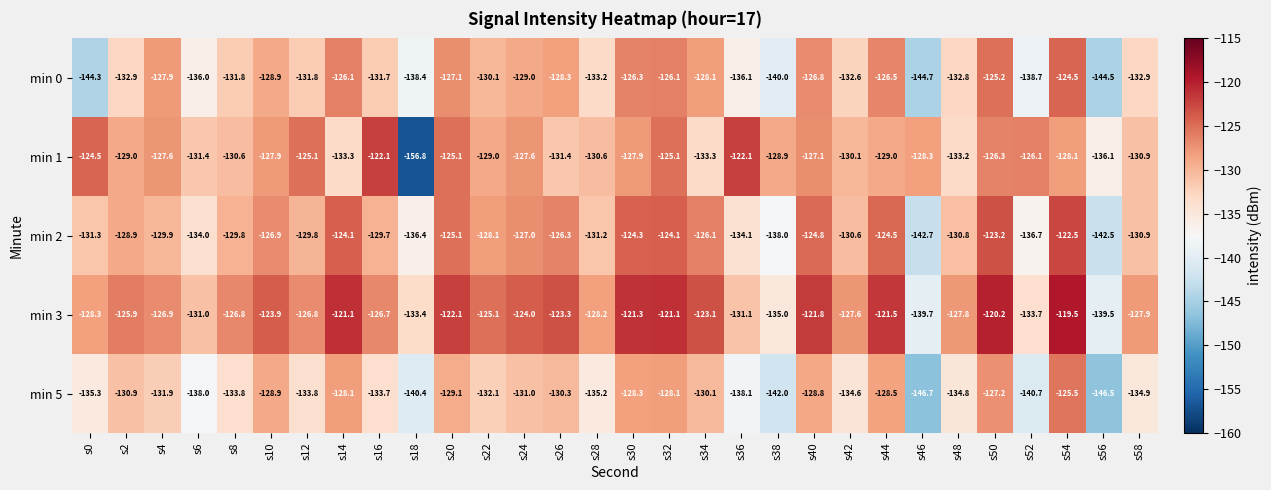

The value of min 5 at s20 is -129.1. True or false?

True